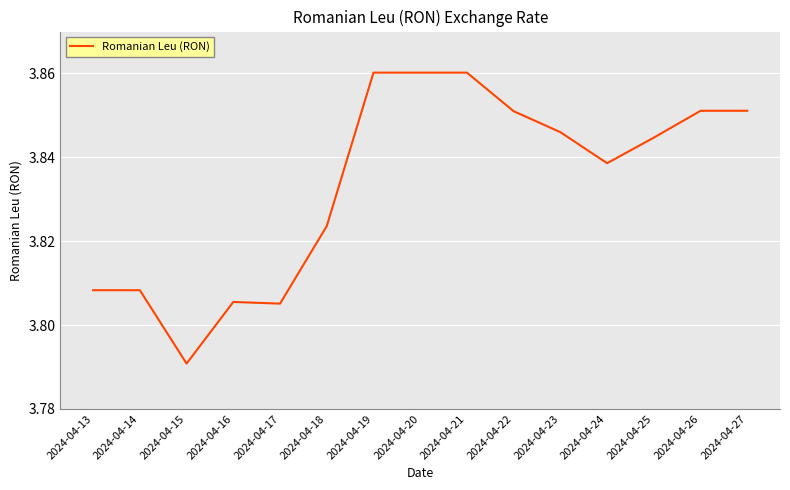

Where is the data nearest to the value 3?

2024-04-15